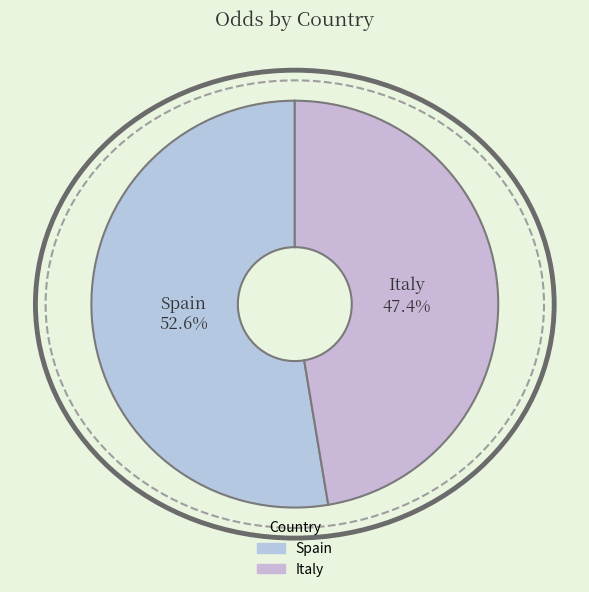

What is the ratio of the value at Spain to the value at Italy?

1.1